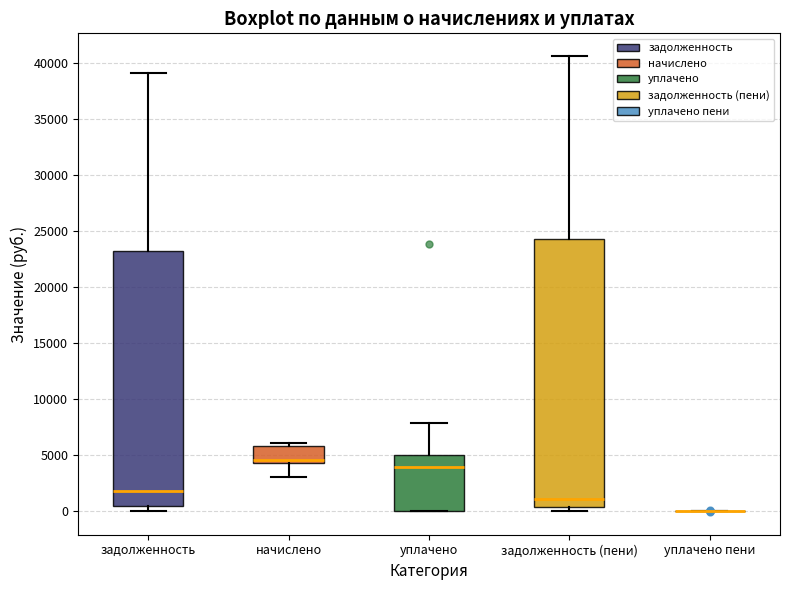

Comparing the boxes themselves (not the whiskers), which one is the tallest?

задолженность (пени)